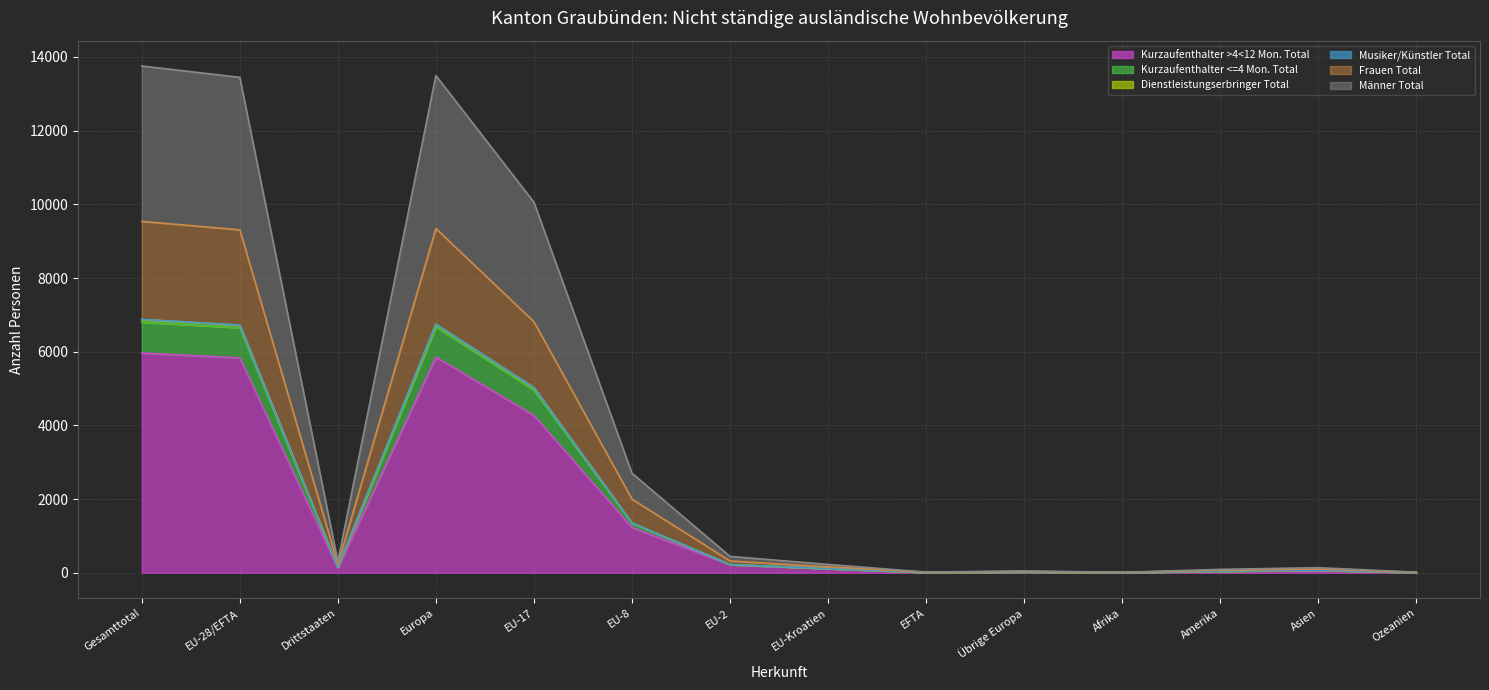

True or false: Frauen Total and Dienstleistungserbringer Total cross at least once.

False